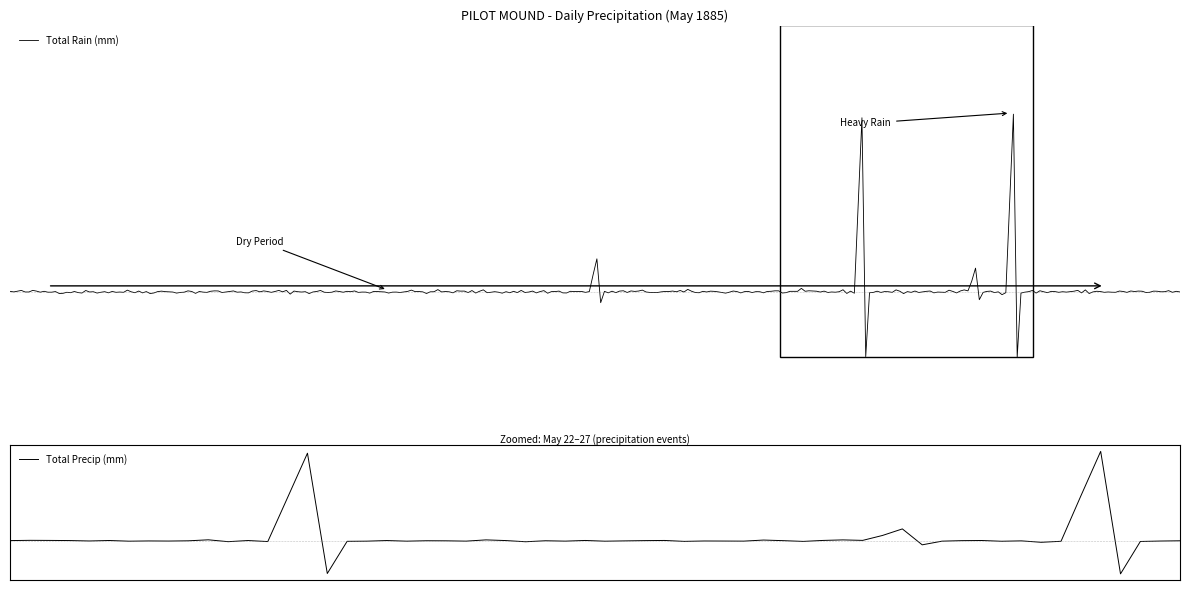

Is the value of Total Rain (mm) at 1885-05-01 greater than the value of Total Precip (mm) at 1885-05-24?

No